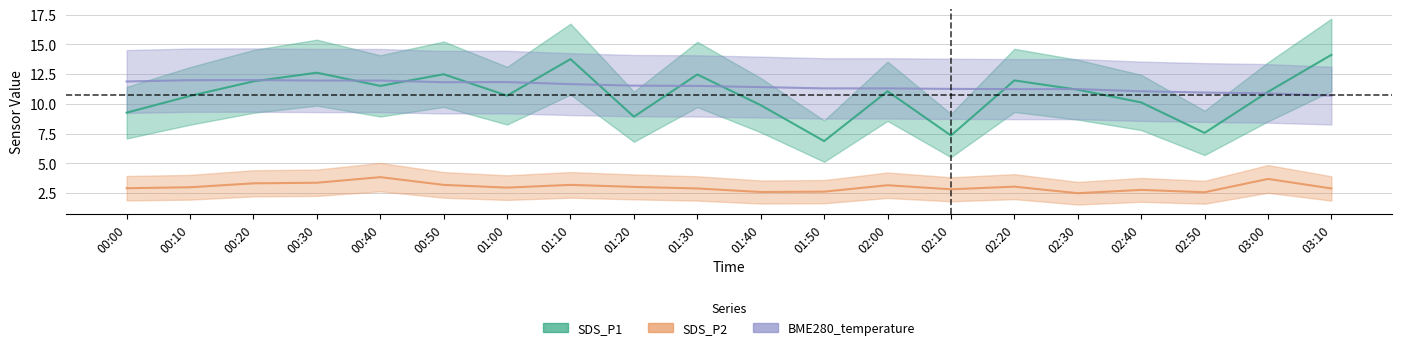

The BME280_temperature series shows 11.1 at 02:40. True or false?

True